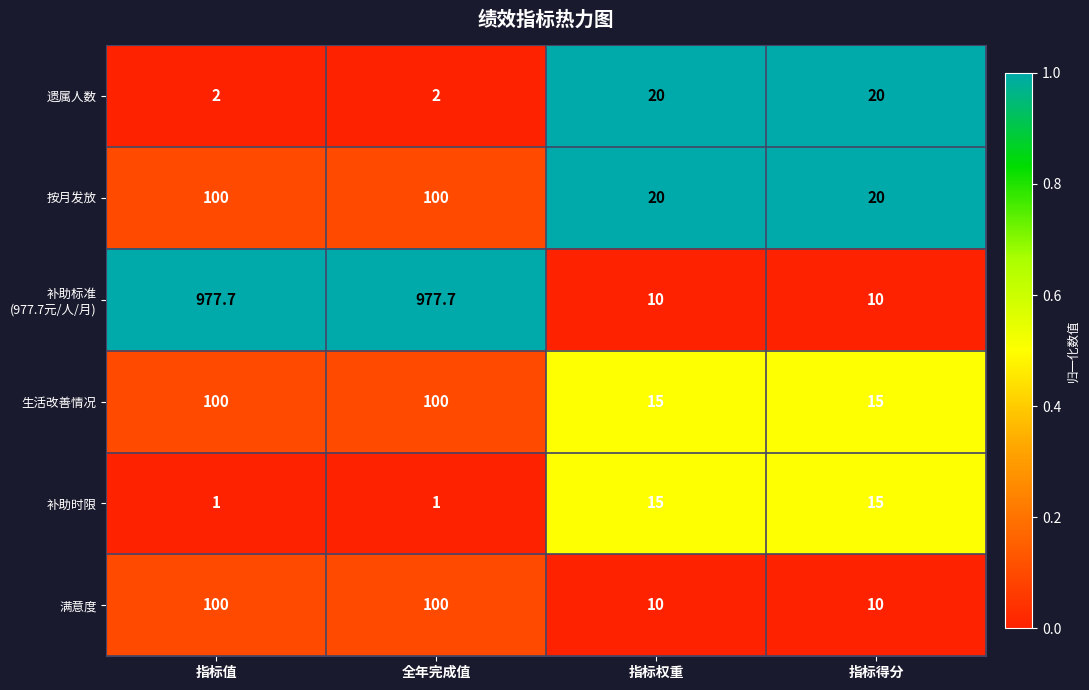

What is the spread (max minus min) of values at 指标得分?

10.0